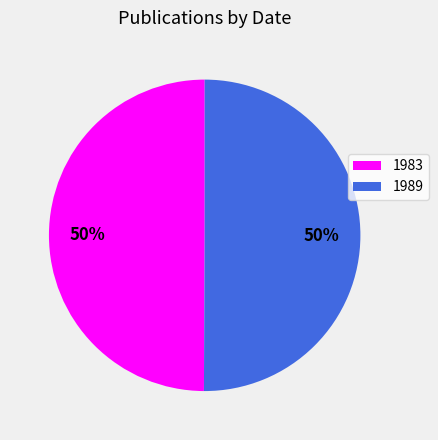

How many segments does this pie chart have?

2